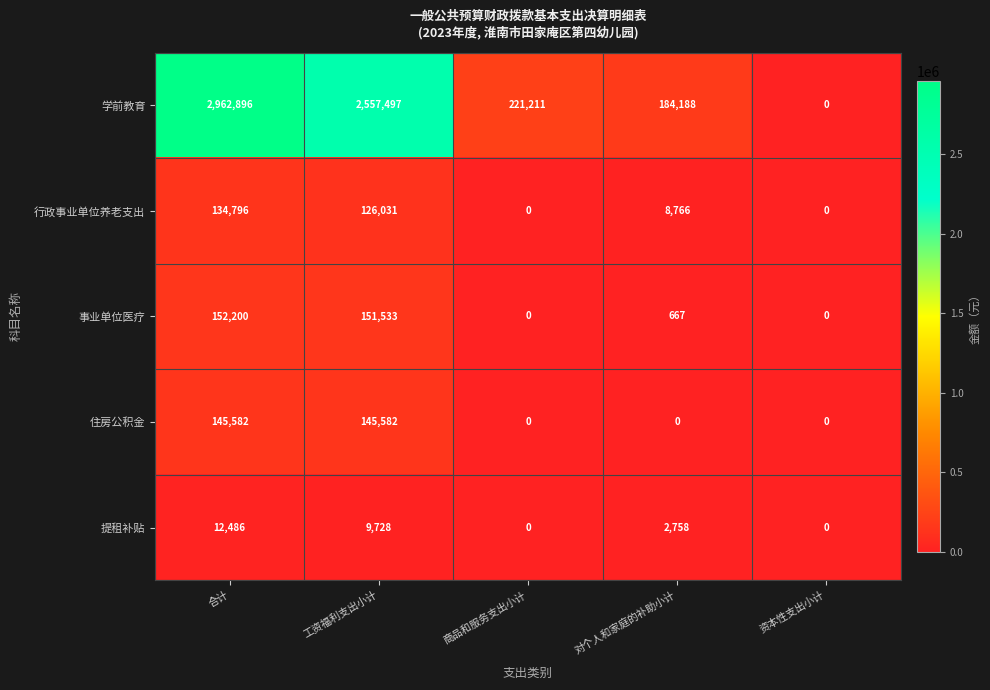

At which category is the sum across all series the highest?

合计